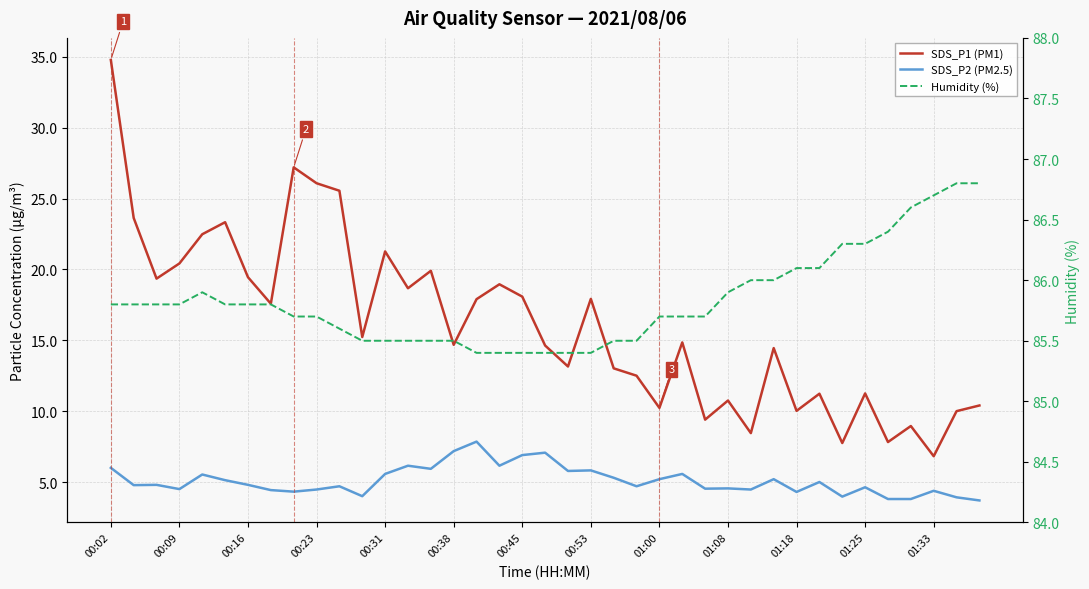

In Humidity (%), how many points are higher than both neighbors (excluding endpoints)?

1